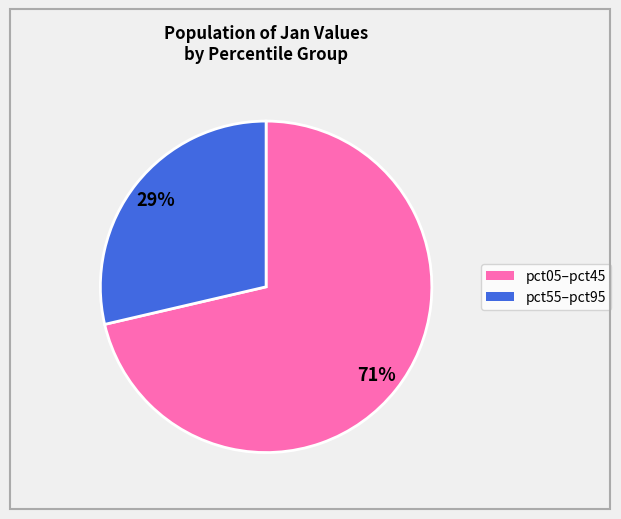

Does any single category account for the majority?

Yes